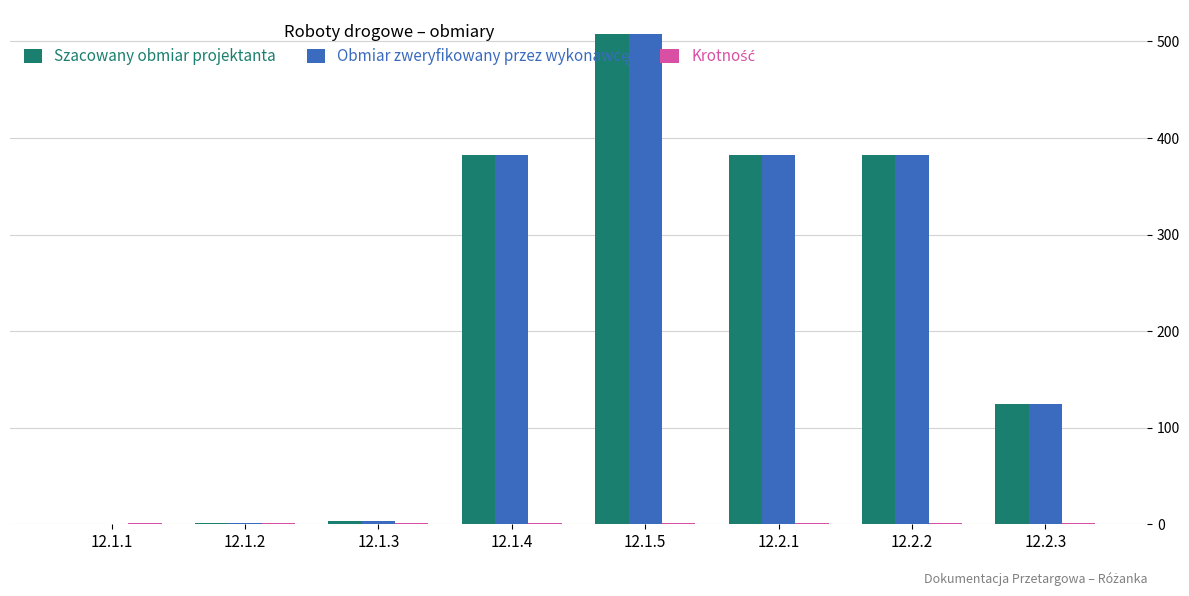

The value of Szacowany obmiar projektanta at 12.2.3 is 125.0. True or false?

True